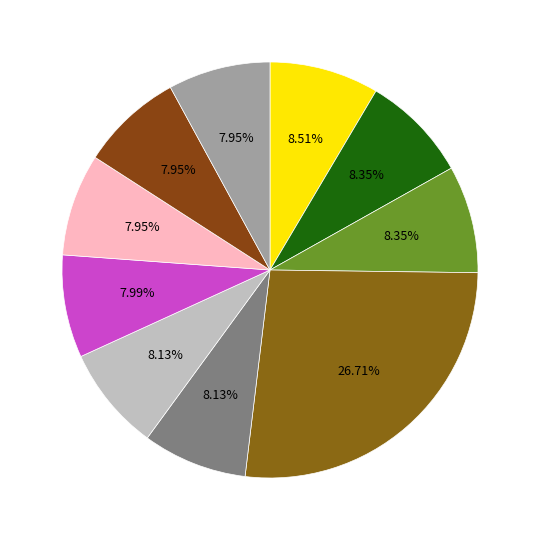

Which slice is the largest?

Yemen: Humanitarian Aid